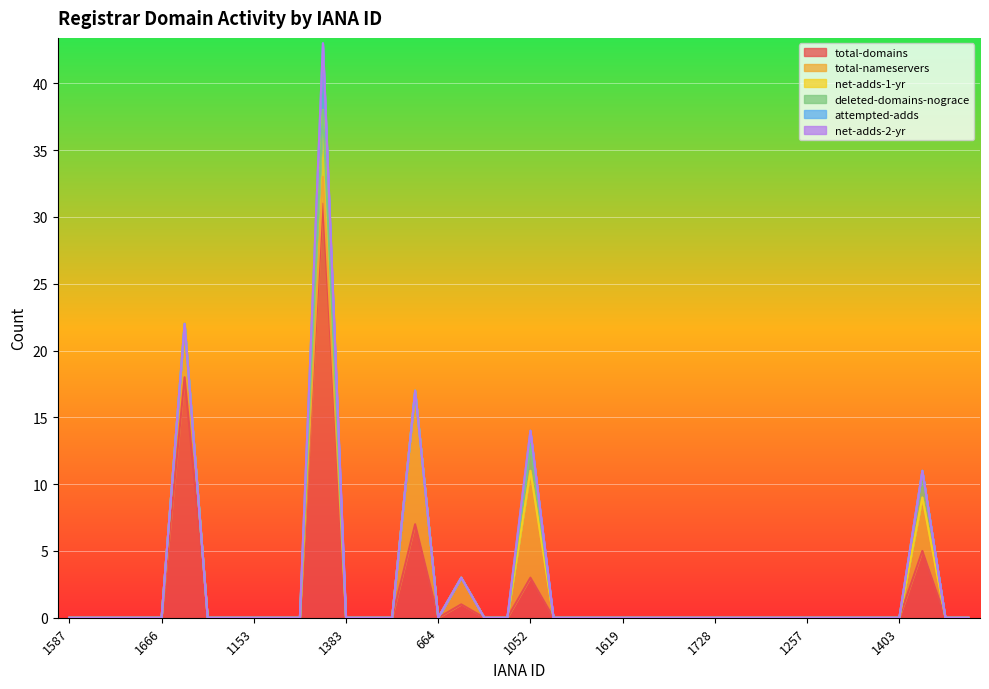

At which label is total-domains closest to 15?

1716